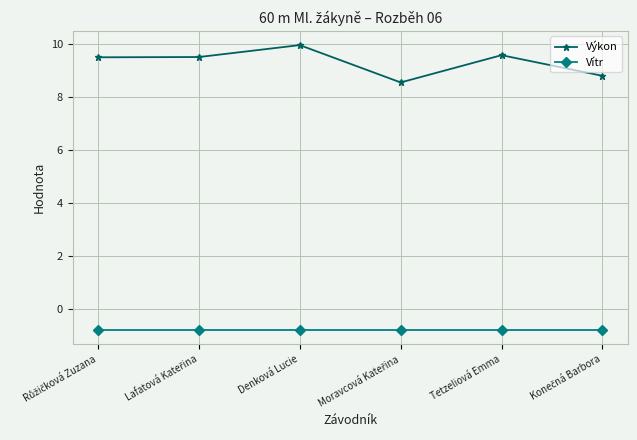

What is the total value across all series at Denková Lucie?

9.2